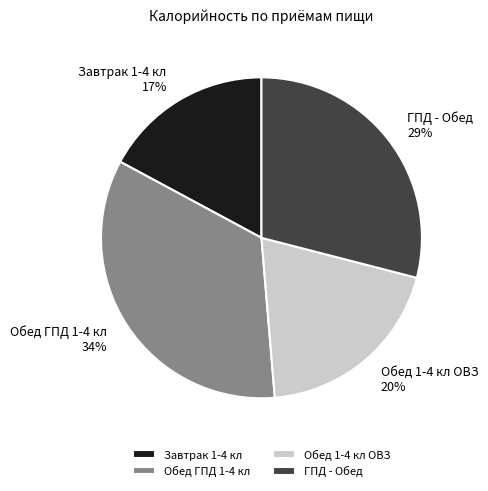

To the nearest percent, what is the combined percentage of Обед 1-4 кл ОВЗ and Завтрак 1-4 кл?

37%